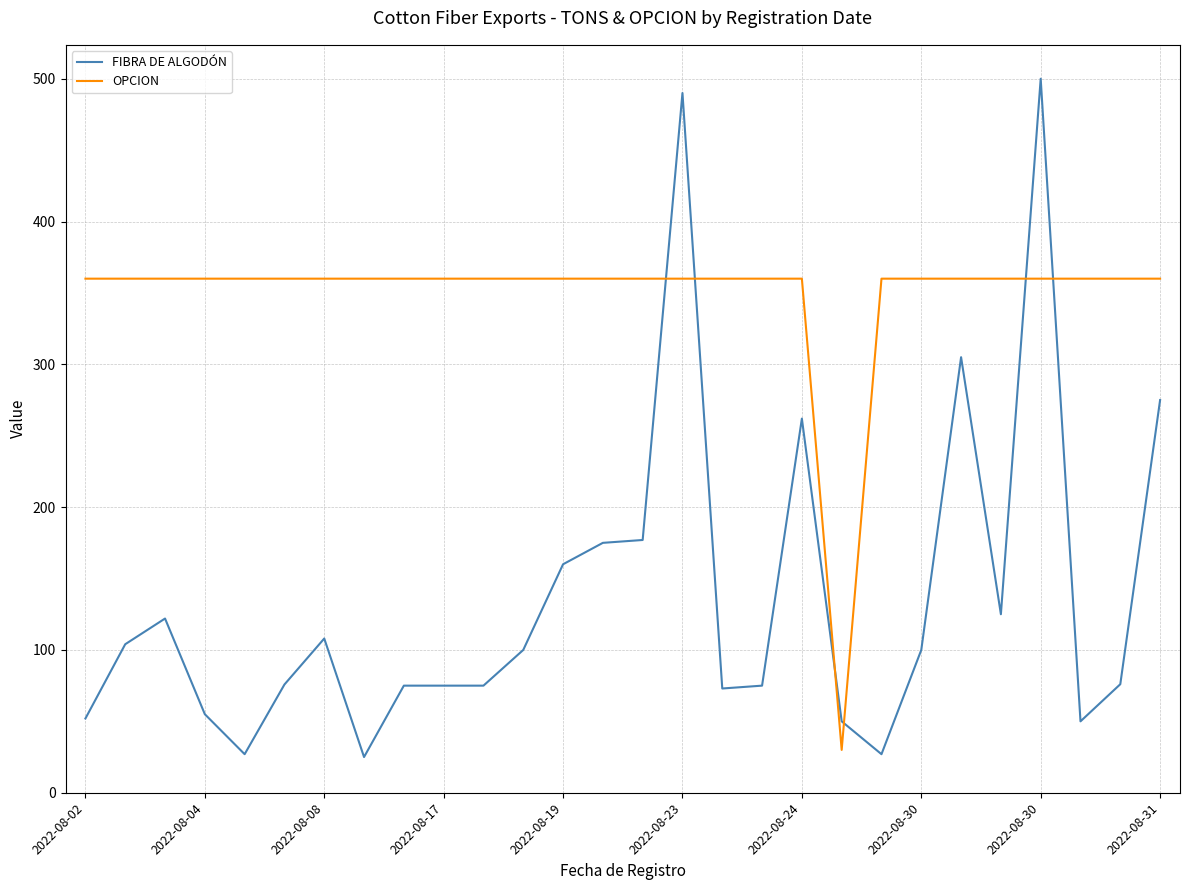

Rank the series by their average value, from highest to lowest.

OPCION, FIBRA DE ALGODÓN